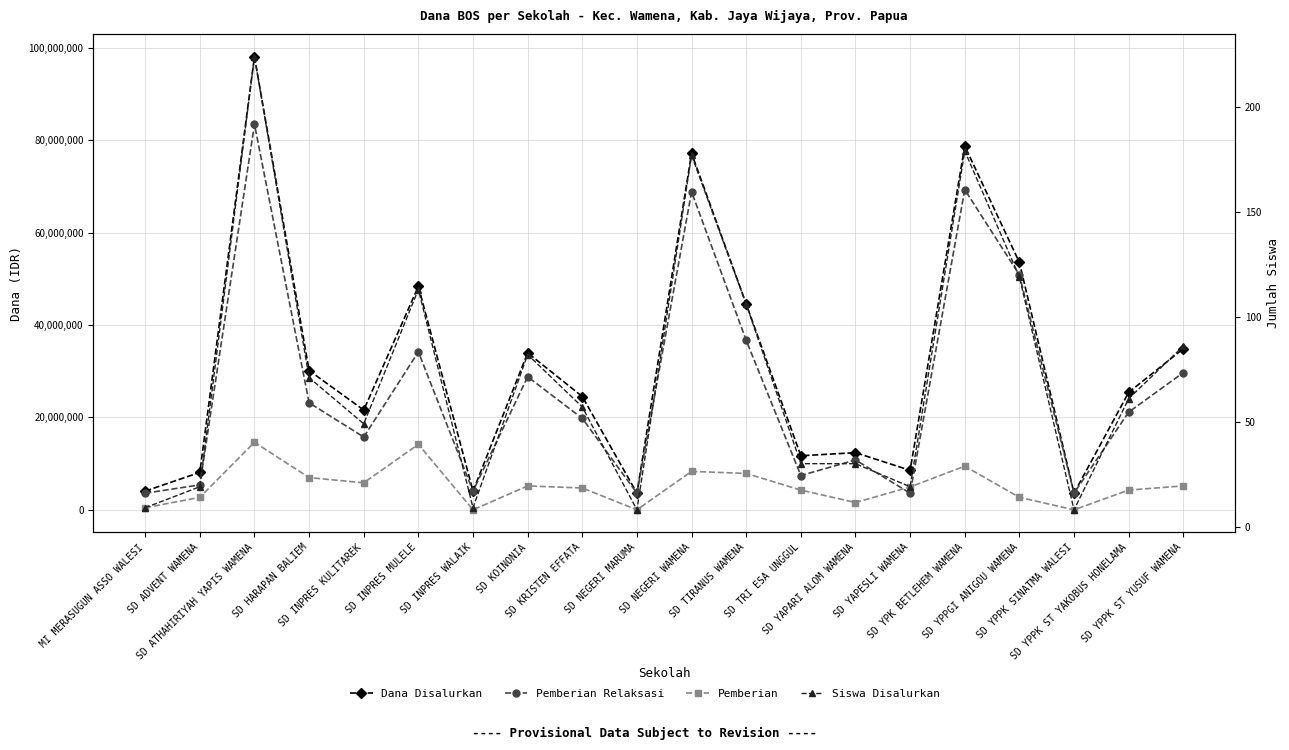

Reading right to left, what are all the values shown in this chart?

Dana Disalurkan: 34875000	25425000	3600000	53550000	78750000	8550000	12375000	11700000	44550000	77175000	3600000	24525000	33975000	4050000	48375000	21600000	30150000	98100000	8100000	4050000
Pemberian Relaksasi: 29700000	21150000	3600000	50850000	69300000	3600000	10800000	7425000	36675000	68850000	3600000	19800000	28800000	4050000	34200000	15750000	23175000	83475000	5400000	3600000
Pemberian: 5175000	4275000	0	2700000	9450000	4950000	1575000	4275000	7875000	8325000	0	4725000	5175000	0	14175000	5850000	6975000	14625000	2700000	450000
Siswa Disalurkan: 86	61	8	119	179	19	30	30	106	177	8	57	82	9	113	49	71	224	19	9